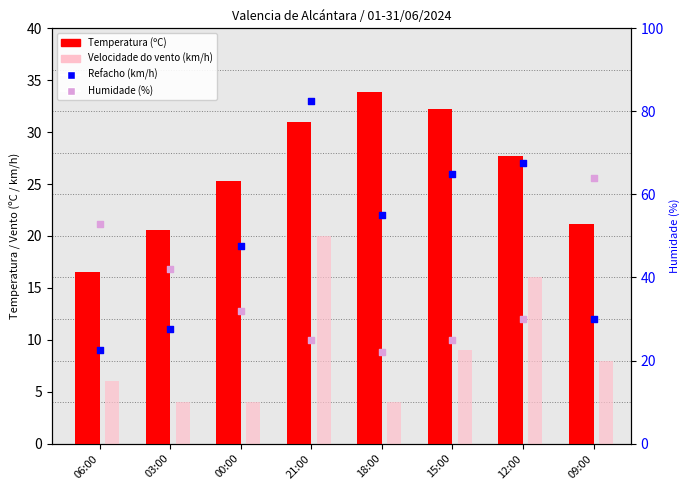

What are all the series names shown in the legend?

Temperatura (ºC), Velocidade do vento (km/h), Refacho (km/h), Humidade (%)